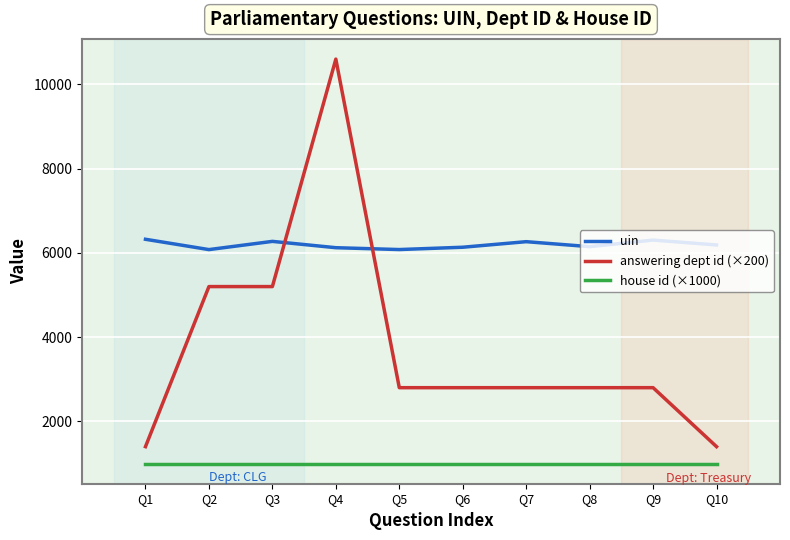

How many lines are shown in the chart?

3